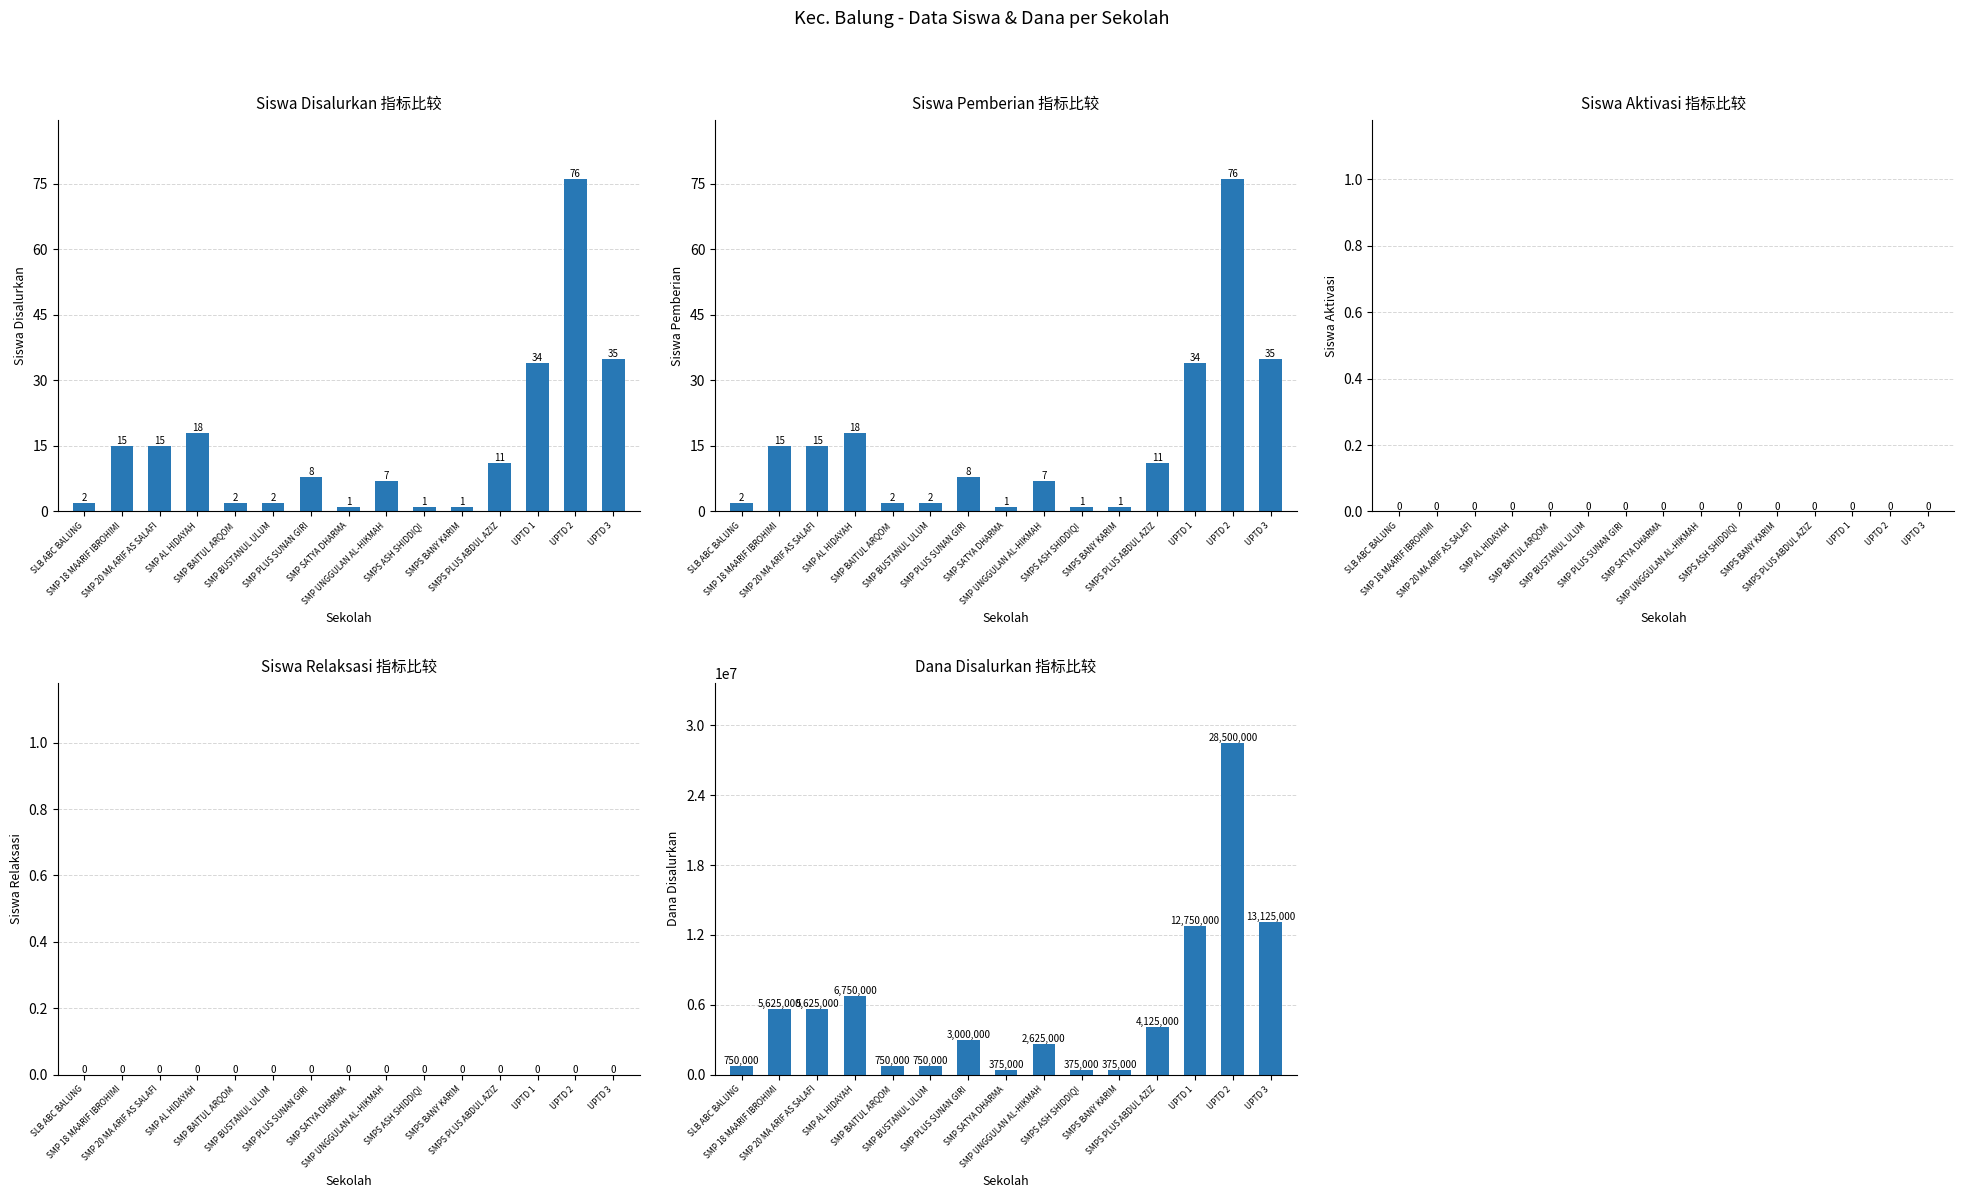

What is the spread (max minus min) of values at SMPS ASH SHIDDIQI?

375000